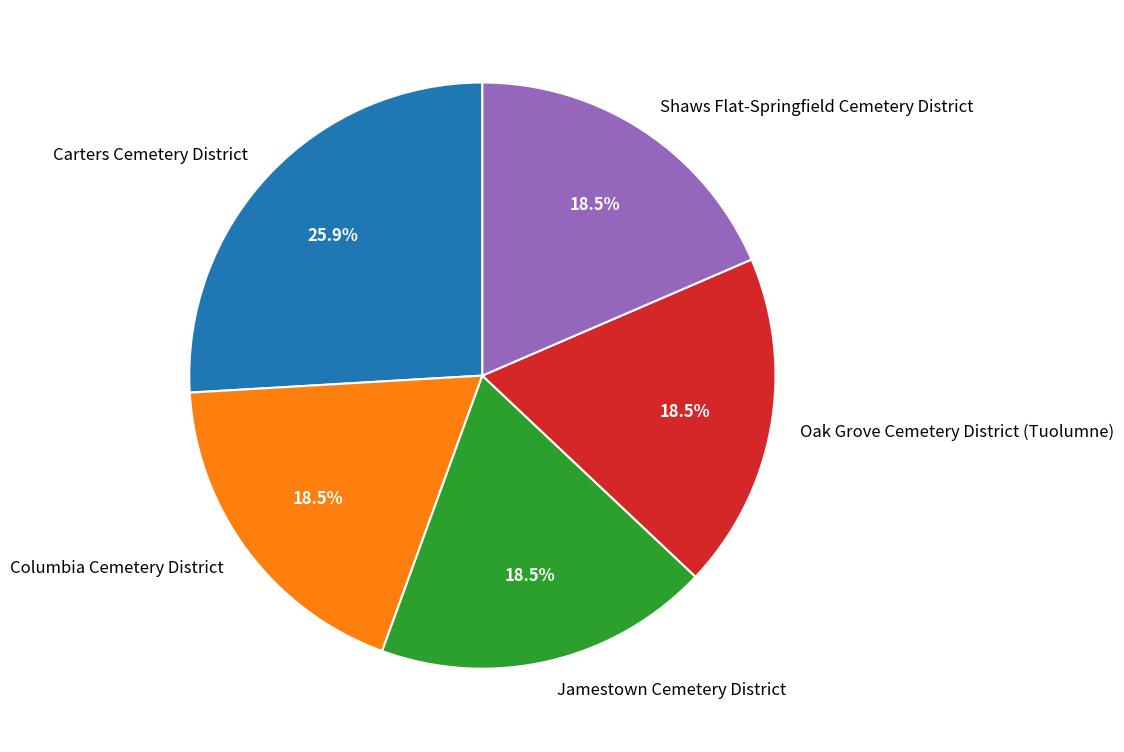

What percentage do Jamestown Cemetery District and Carters Cemetery District together represent?

44.4%